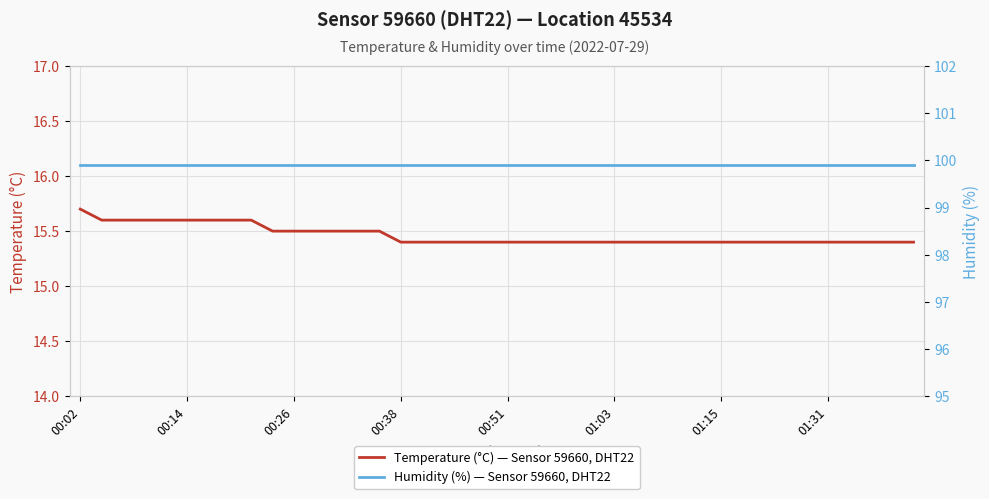

True or false: Humidity (%) — Sensor 59660, DHT22 and Temperature (°C) — Sensor 59660, DHT22 cross at least once.

False